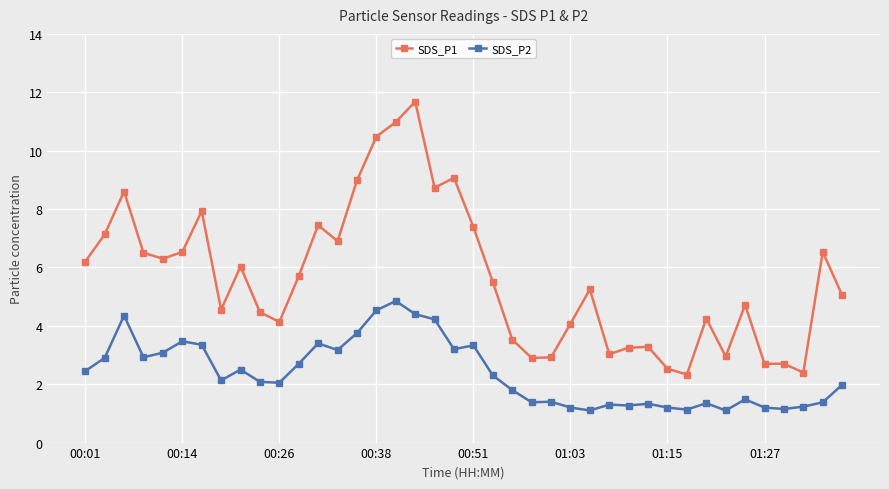

What is the value of the SDS_P1 point at the 1st from the left?

6.2